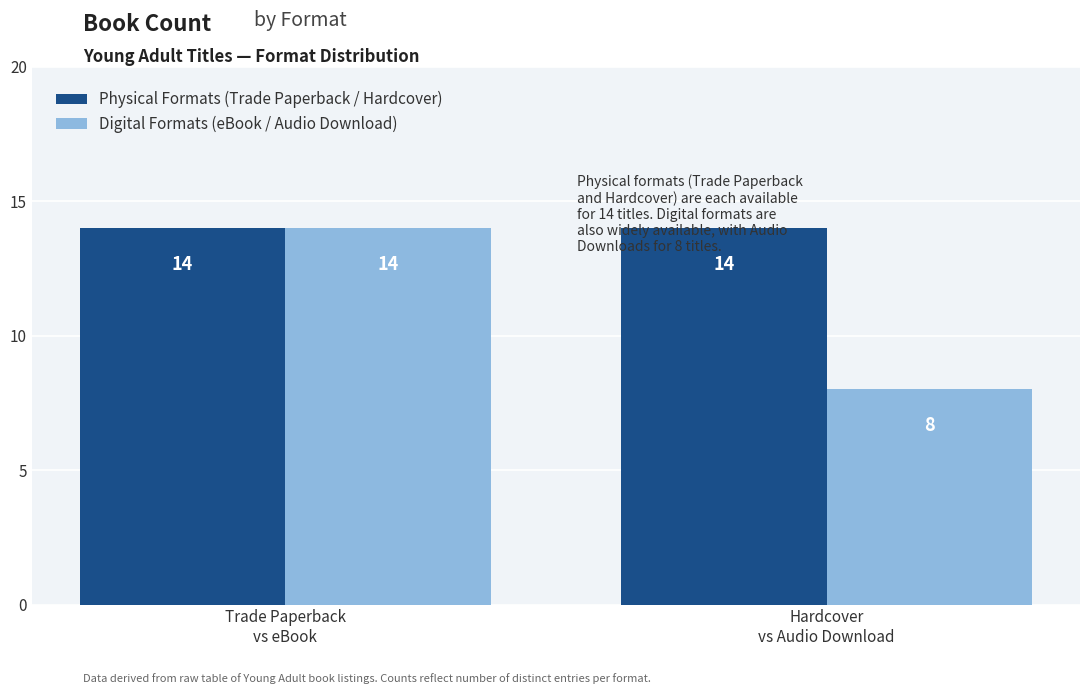

What is the label of the 2nd bar from the left?

Hardcover
vs Audio Download